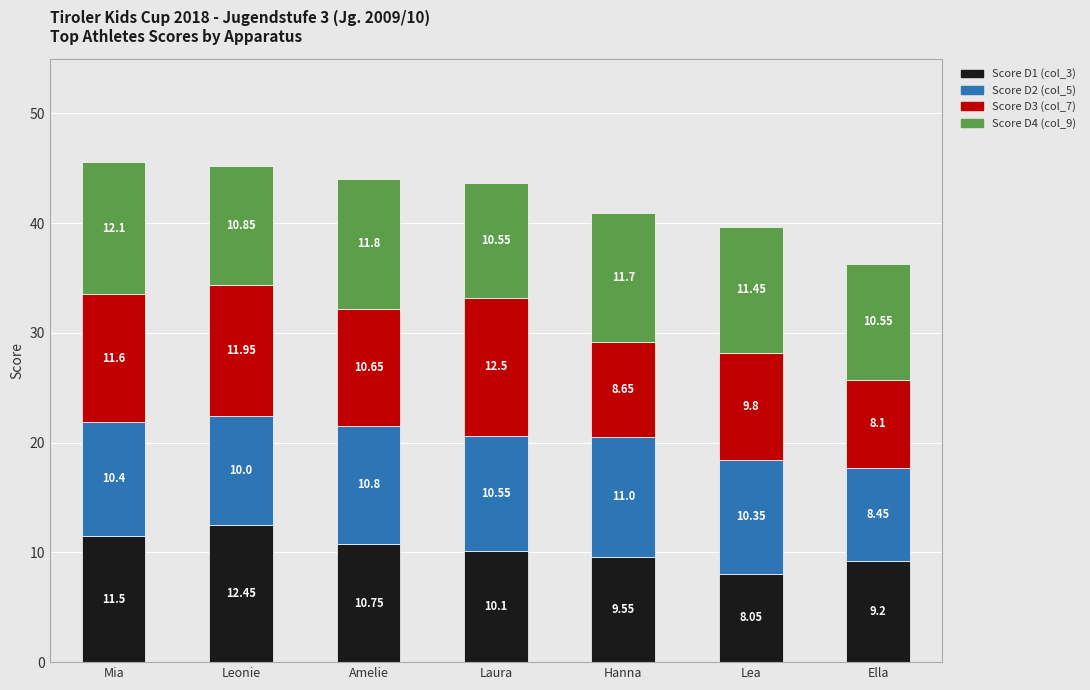

What is the sum of the Score D1 (col_3) values at Leonie and Lea?

20.5